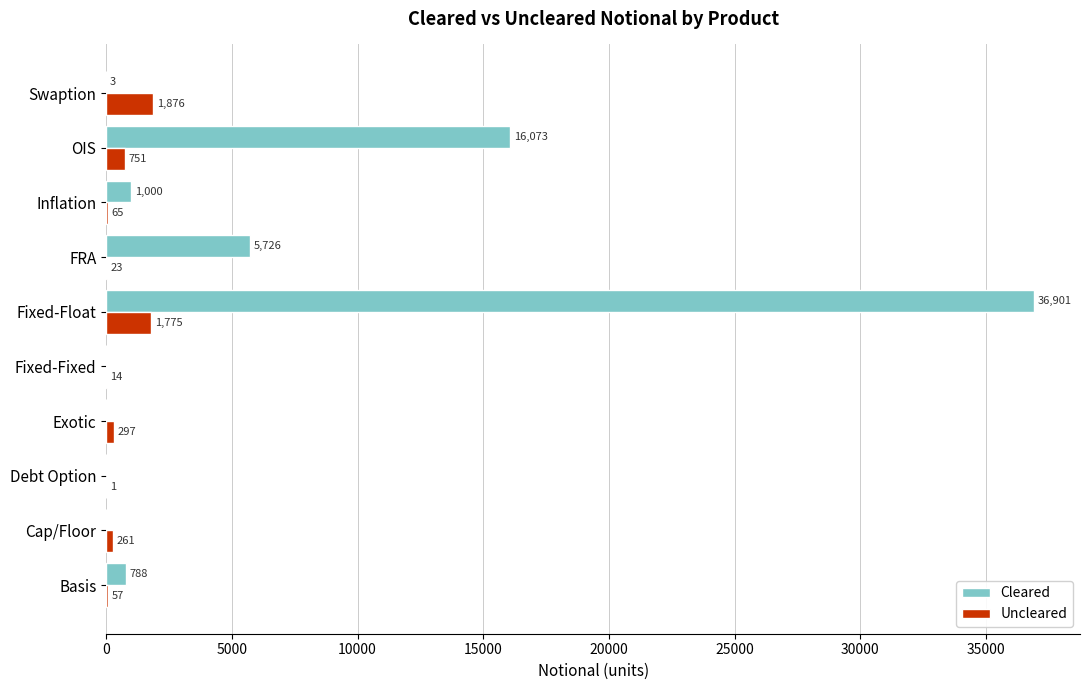

What is the sum of the Uncleared values at Basis and FRA?

80